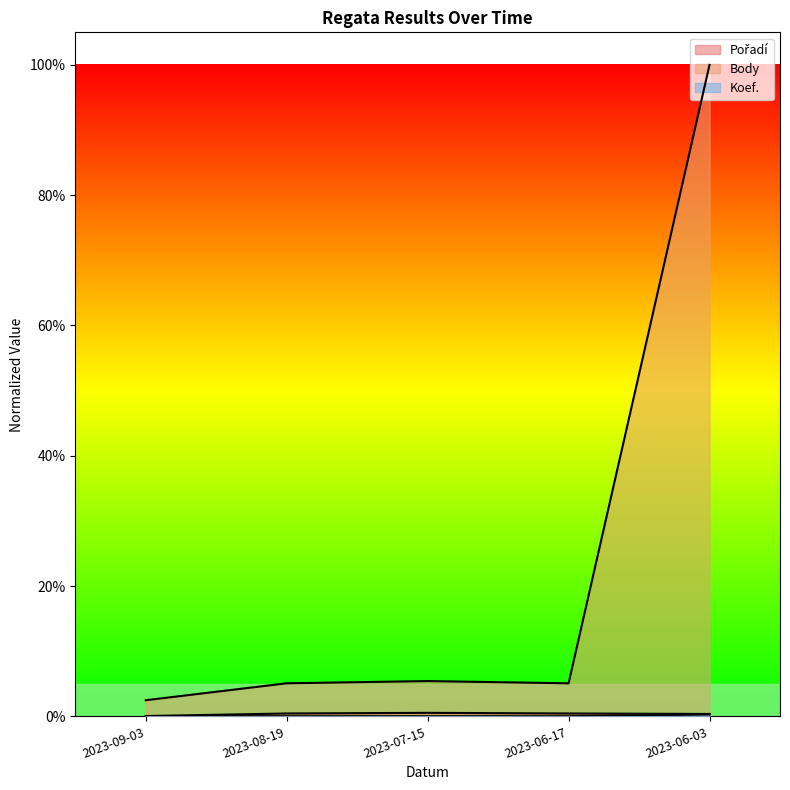

What is the difference between the maximum and minimum values in the Body series?

1.0